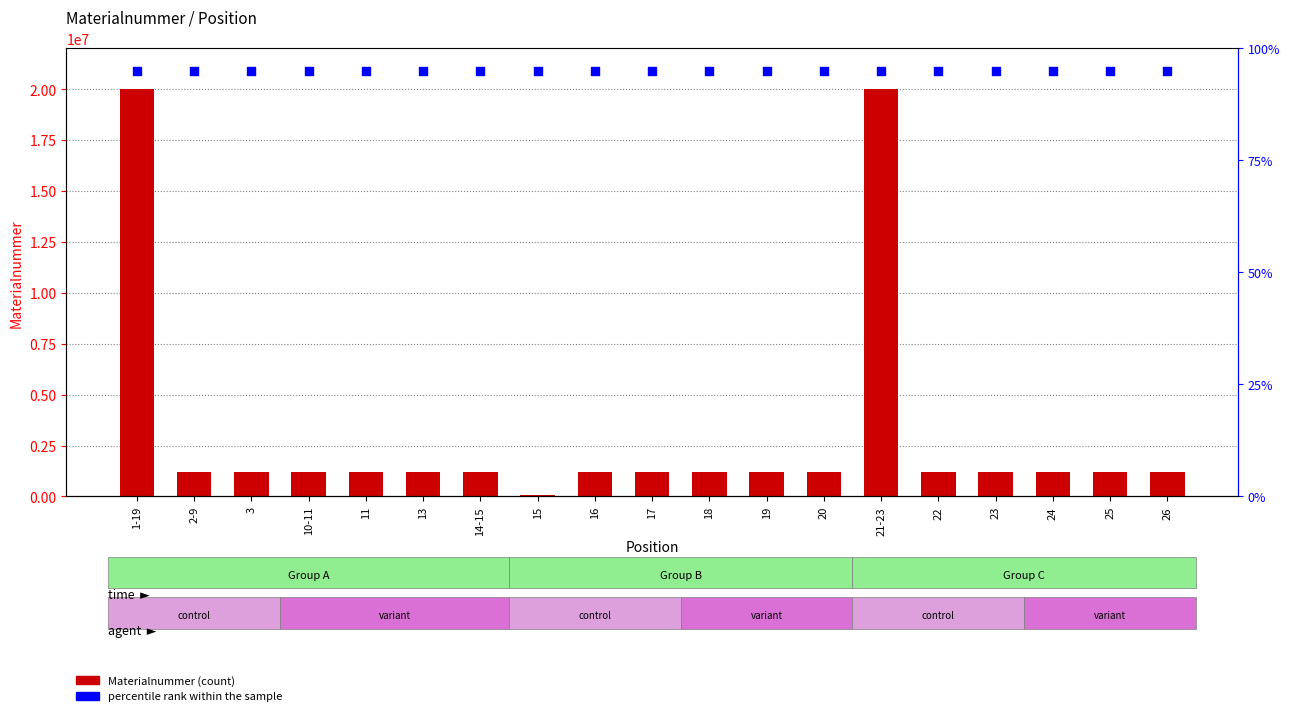

Which series reaches the maximum Y coordinate?

Materialnummer